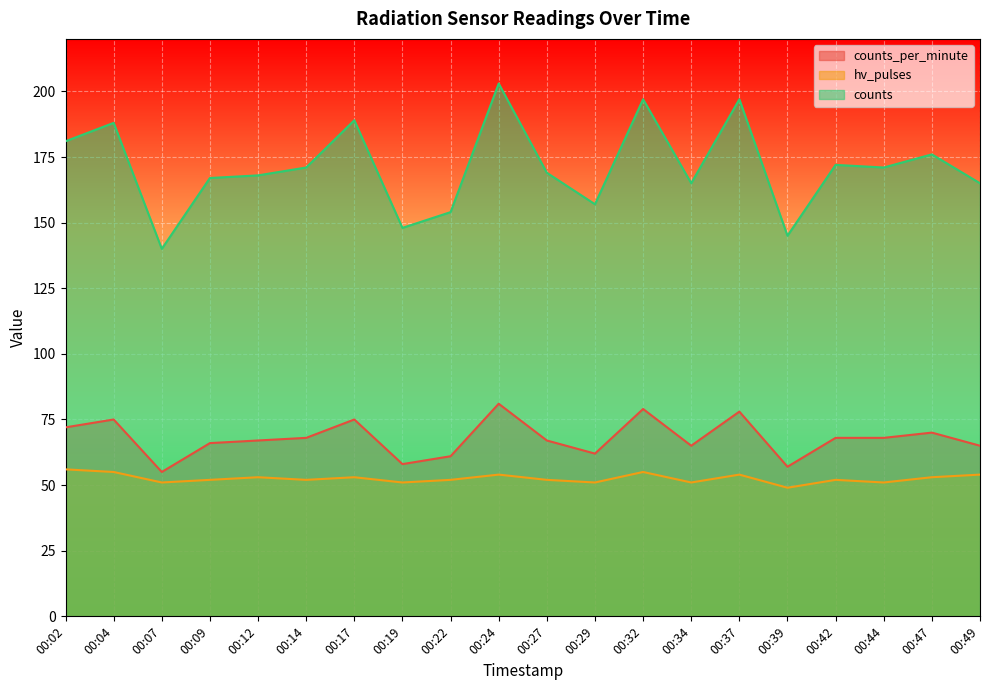

Where is the first local maximum for counts?

00:04